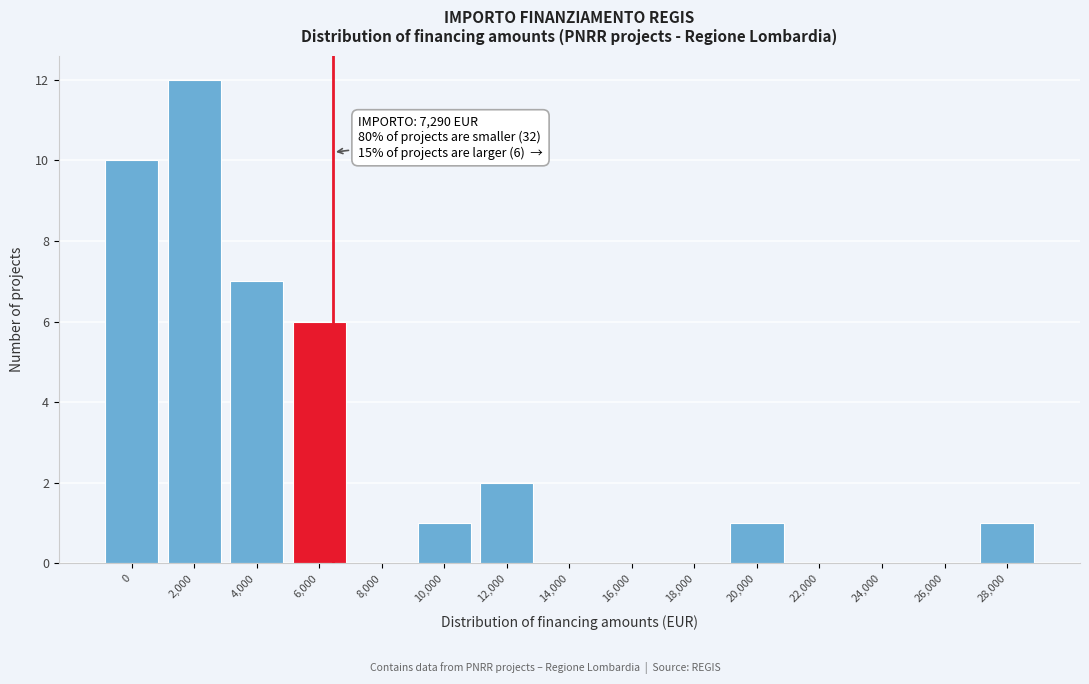

Reading right to left, what are all the values shown in this chart?

28,000=1	26,000=0	24,000=0	22,000=0	20,000=1	18,000=0	16,000=0	14,000=0	12,000=2	10,000=1	8,000=0	6,000=6	4,000=7	2,000=12	0=10